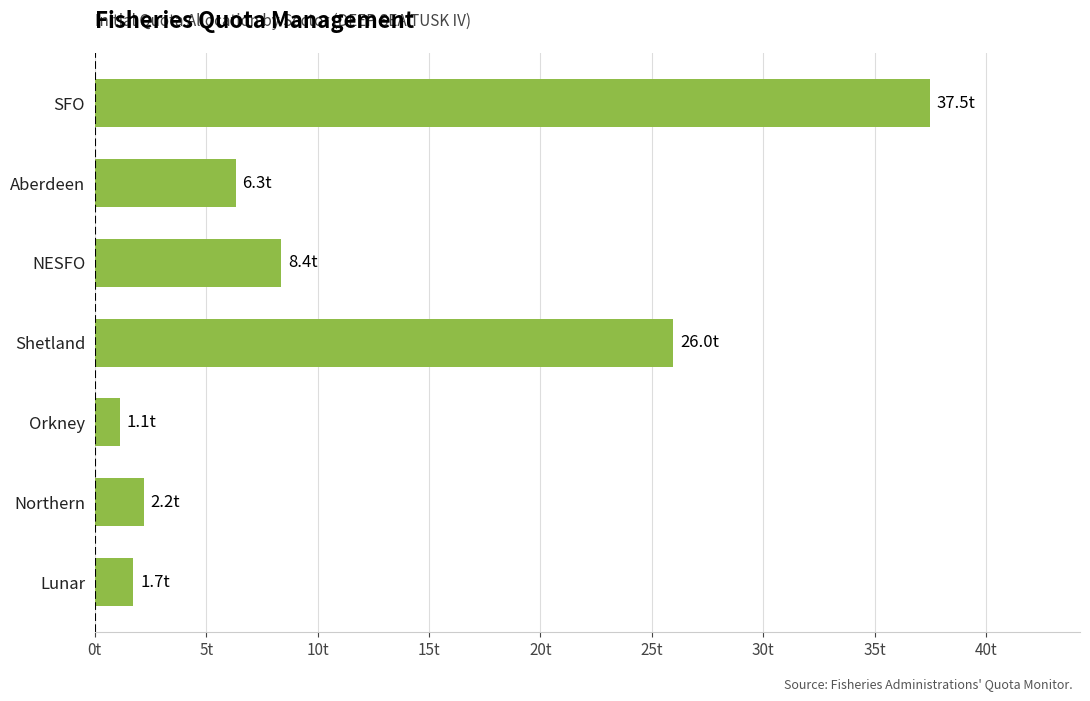

Are the bars horizontal?

Yes